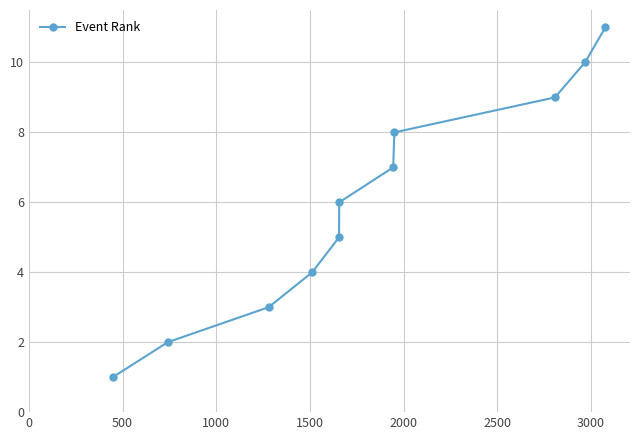

True or false: there are more than 1 points higher than both neighbors.

False